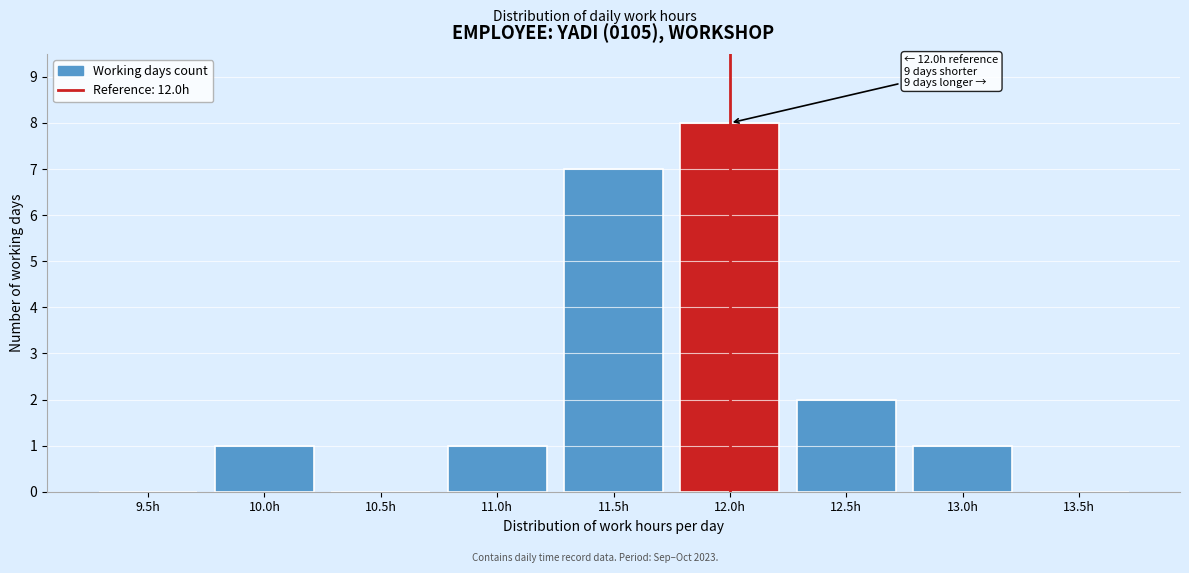

Reading left to right, list all the values displayed in this chart.

9.5h=0	10.0h=1	10.5h=0	11.0h=1	11.5h=7	12.0h=8	12.5h=2	13.0h=1	13.5h=0